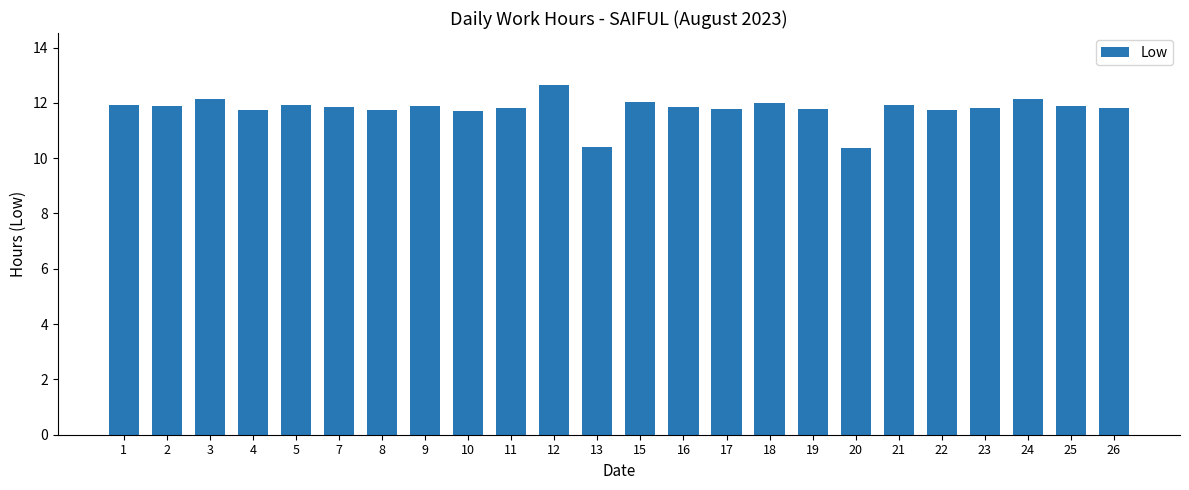

What is the change in value from 3 to 17?

-0.4